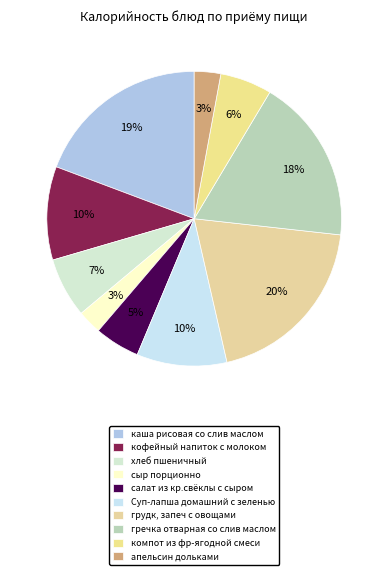

Which category has the smallest portion of the pie?

сыр порционно